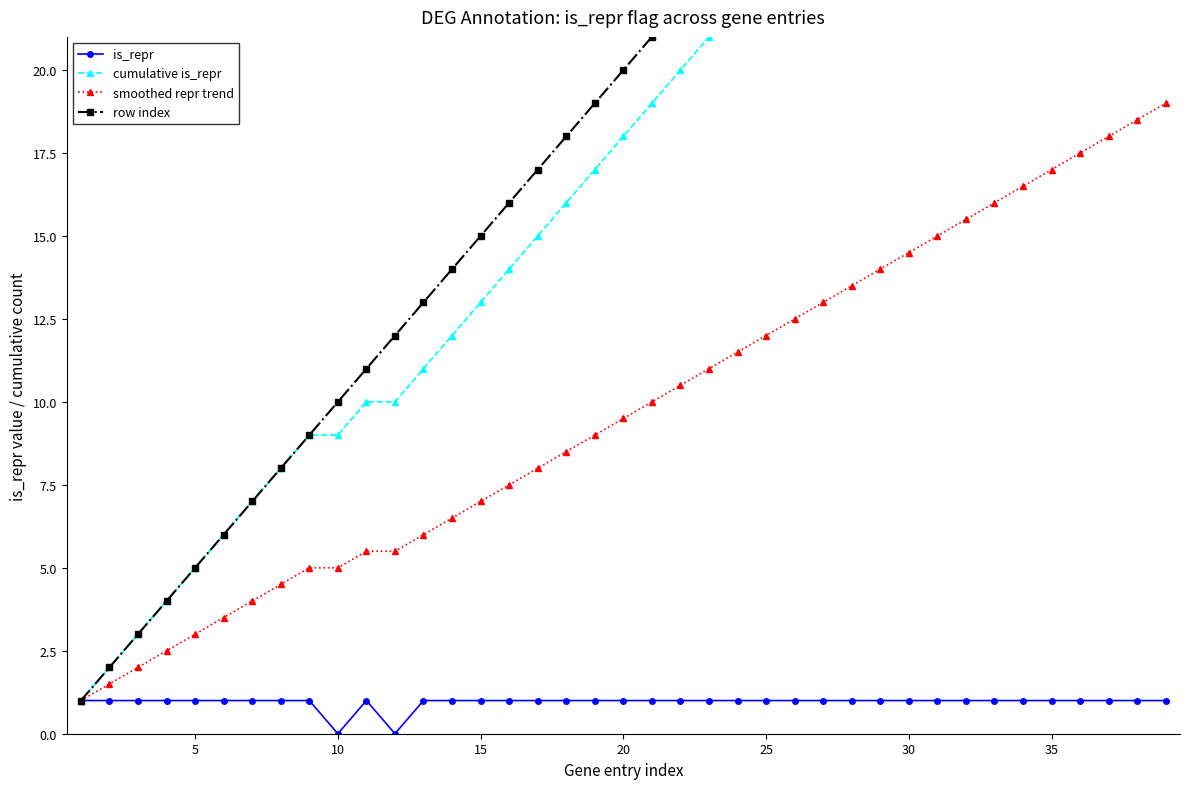

How many lines are shown in the chart?

4